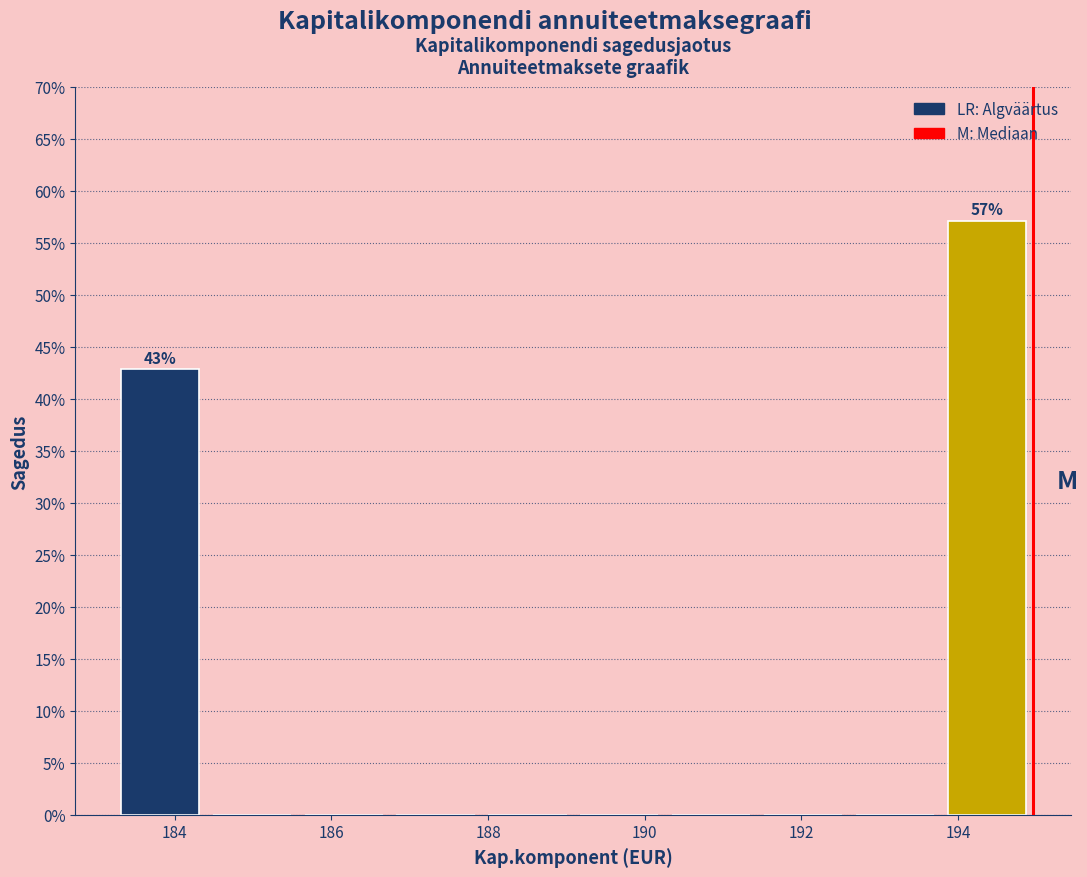

Which range on the x-axis has the tallest bar?

193.8 to 195.0